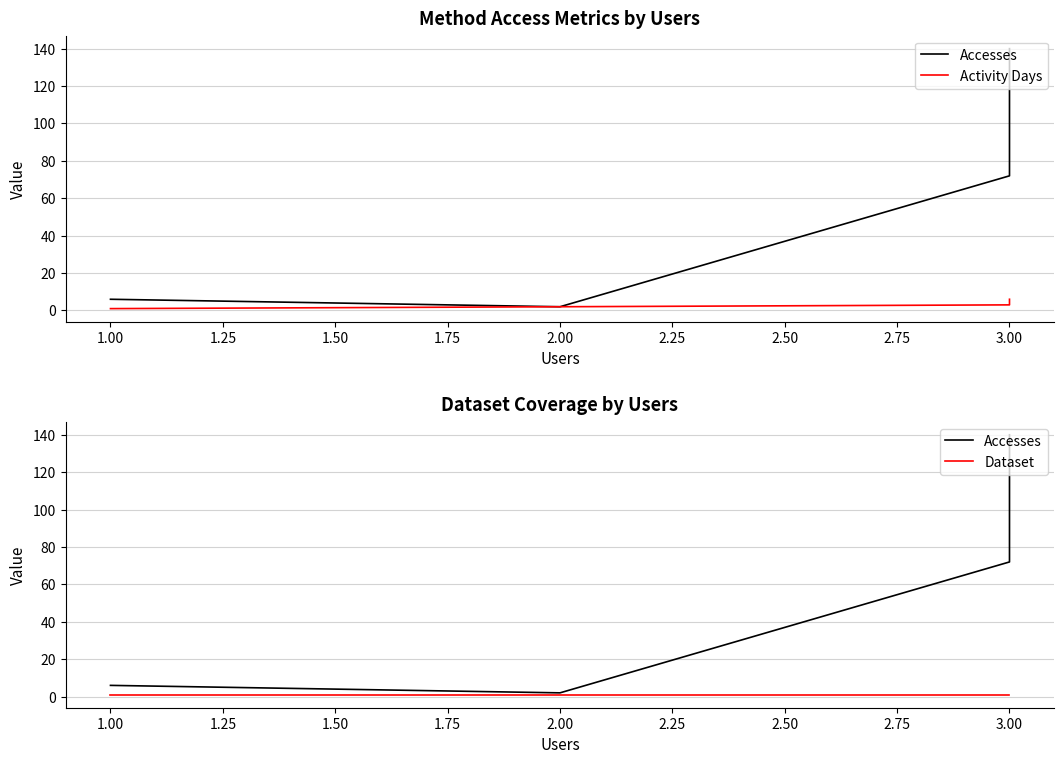

Does the chart have visible grid lines?

Yes